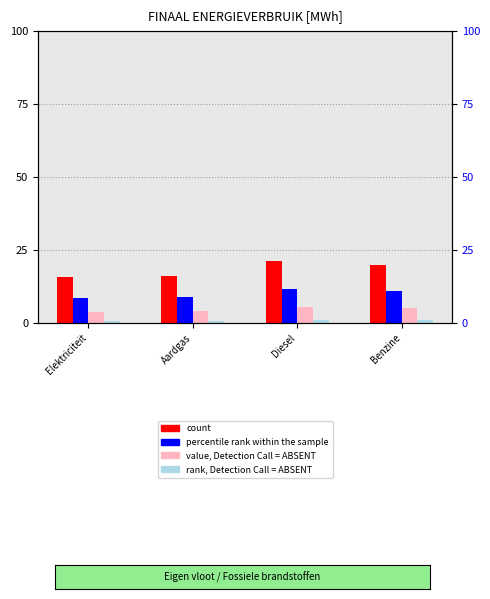

Reading right to left, list all the values displayed in this chart.

count: Benzine=19.9	Diesel=21.4	Aardgas=16.2	Elektriciteit=15.6
percentile rank within the sample: Benzine=11.0	Diesel=11.7	Aardgas=8.9	Elektriciteit=8.6
value, Detection Call = ABSENT: Benzine=5.0	Diesel=5.3	Aardgas=4.0	Elektriciteit=3.9
rank, Detection Call = ABSENT: Benzine=1.0	Diesel=1.1	Aardgas=0.8	Elektriciteit=0.8